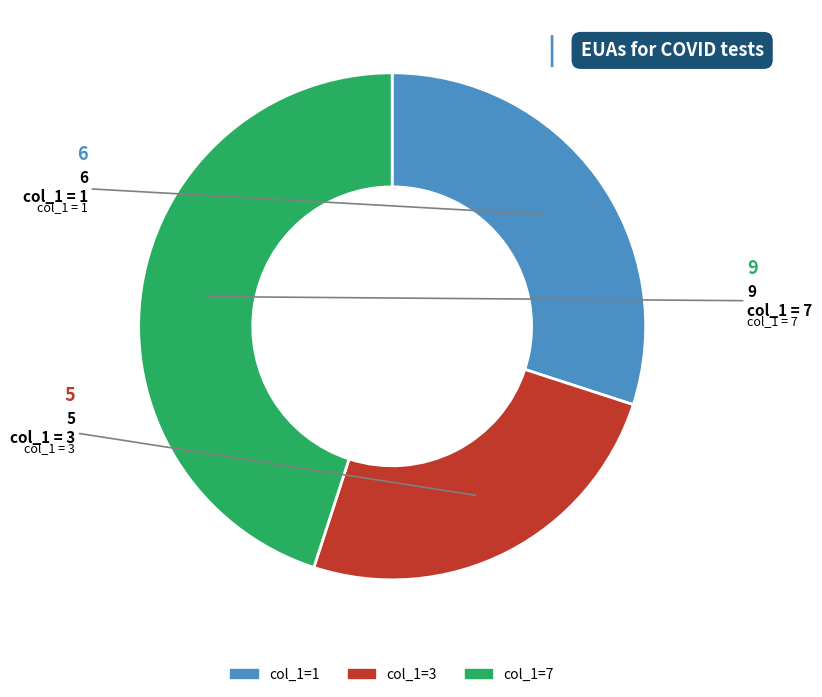

Is there a majority slice in this chart?

No